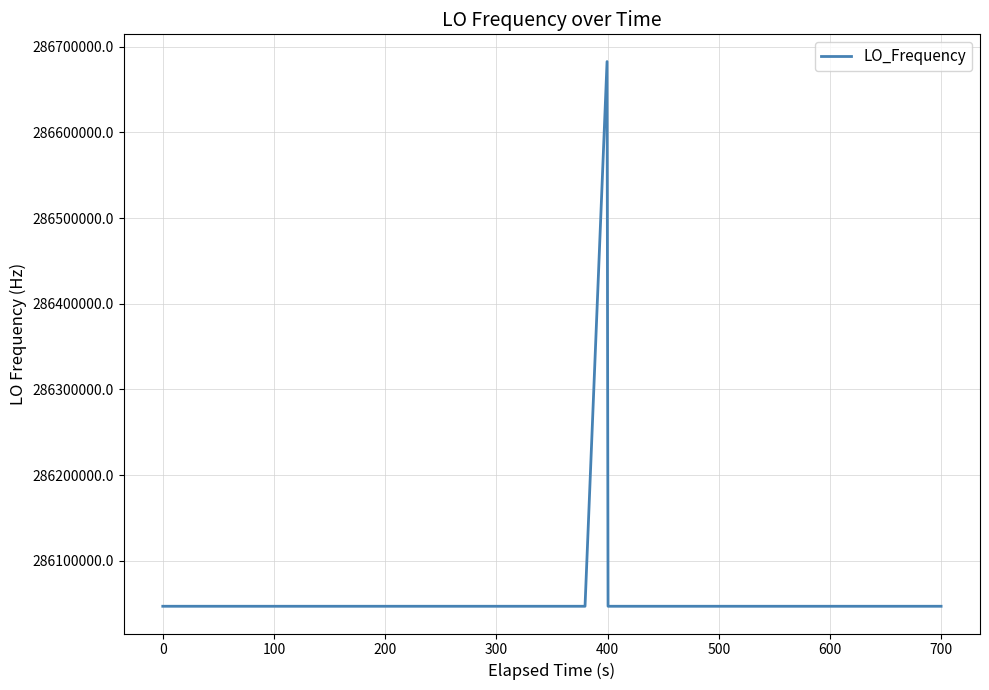

What is the maximum value shown in the chart?

286682706.3